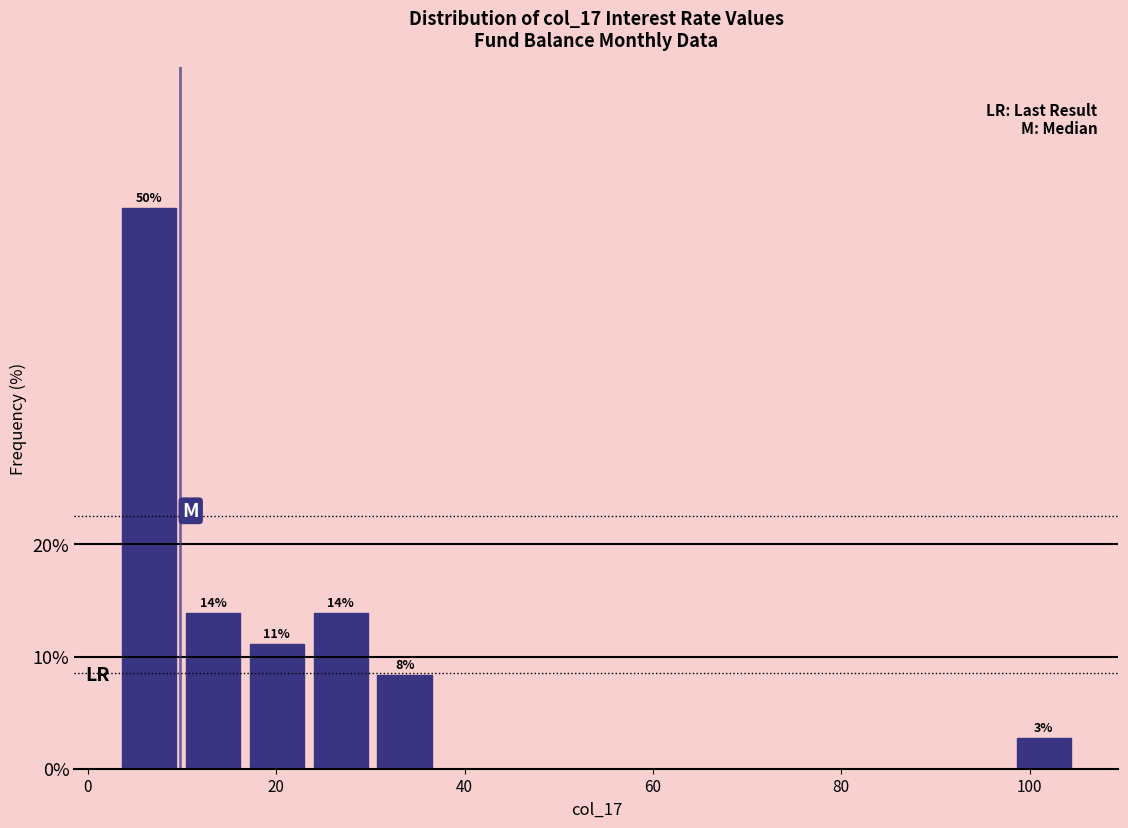

Read against the x-axis, roughly where is the centre of the tallest bar?

6